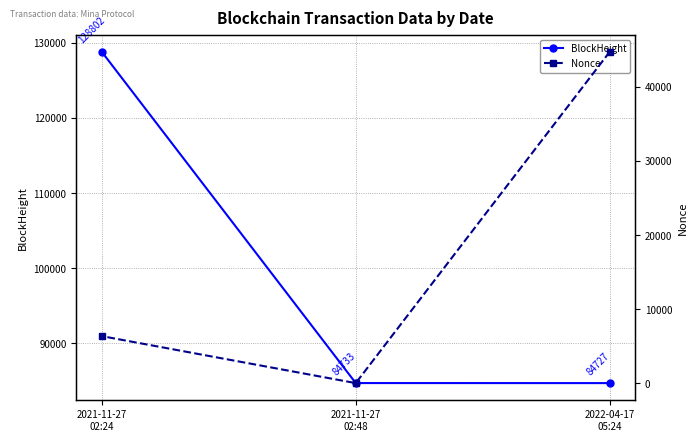

What is the total value across all series at 2021-11-27
02:24?

135148